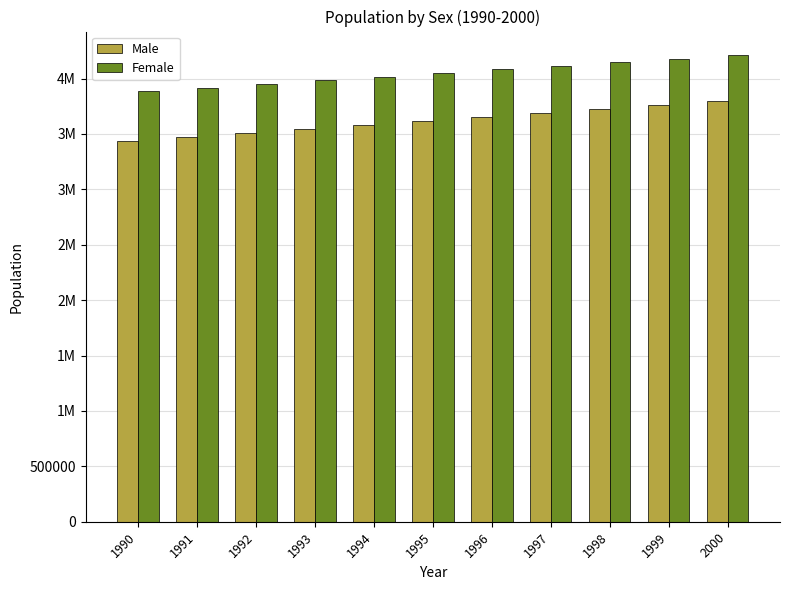

What are all the series names shown in the legend?

Male, Female